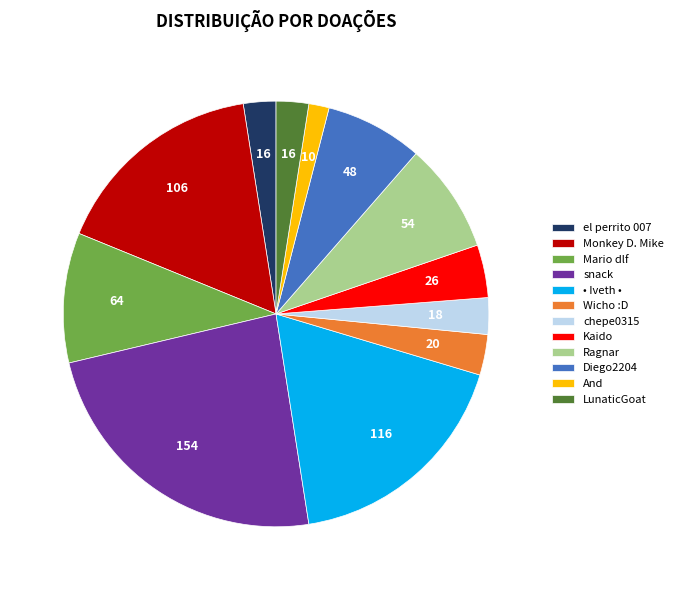

Which slice is the smallest?

And